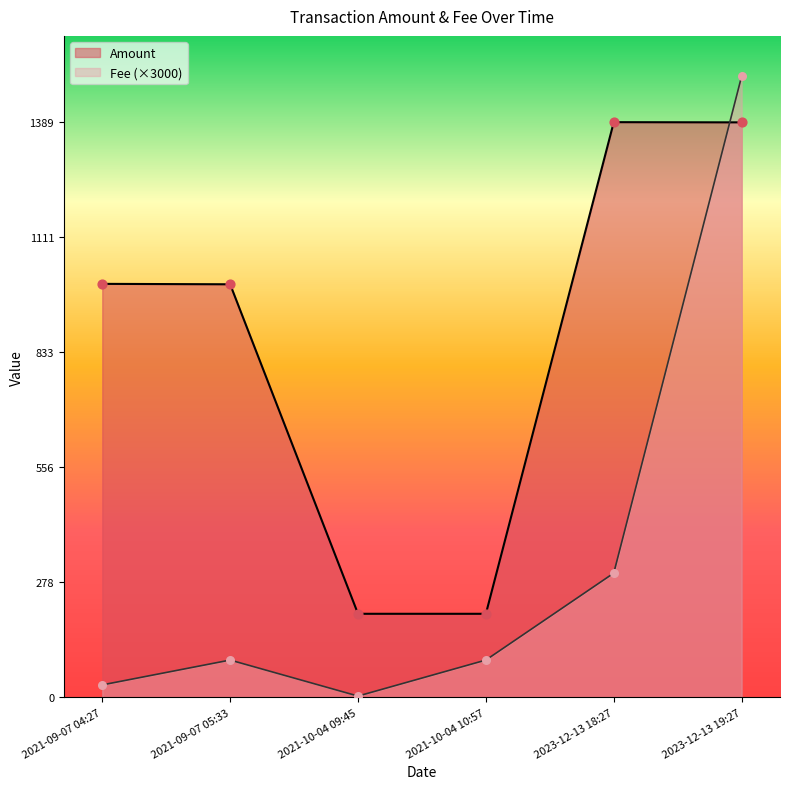

At which category is the sum across all series the highest?

2023-12-13 19:27